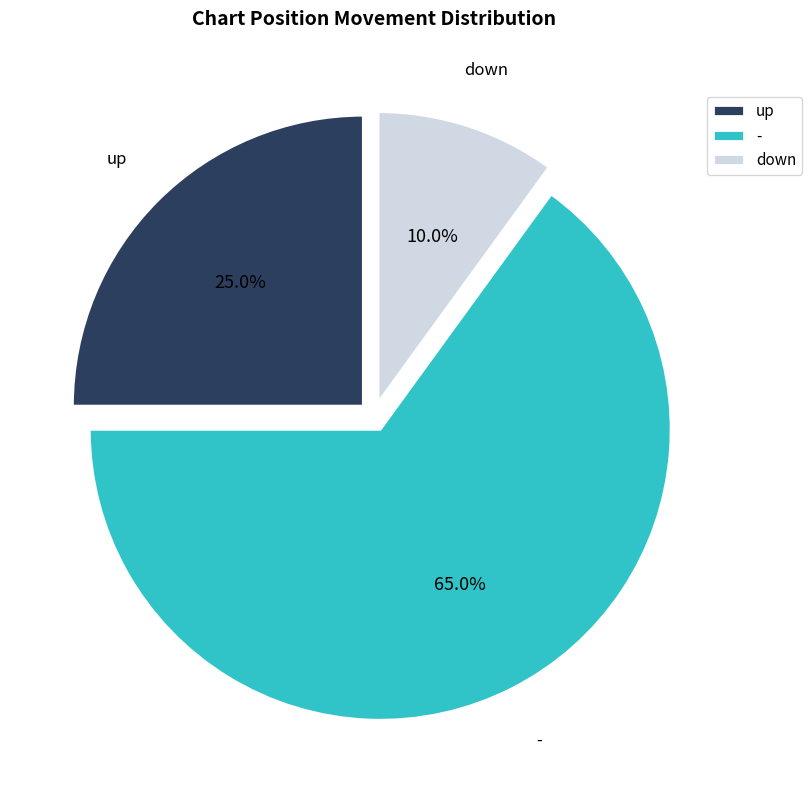

What is the majority slice?

-